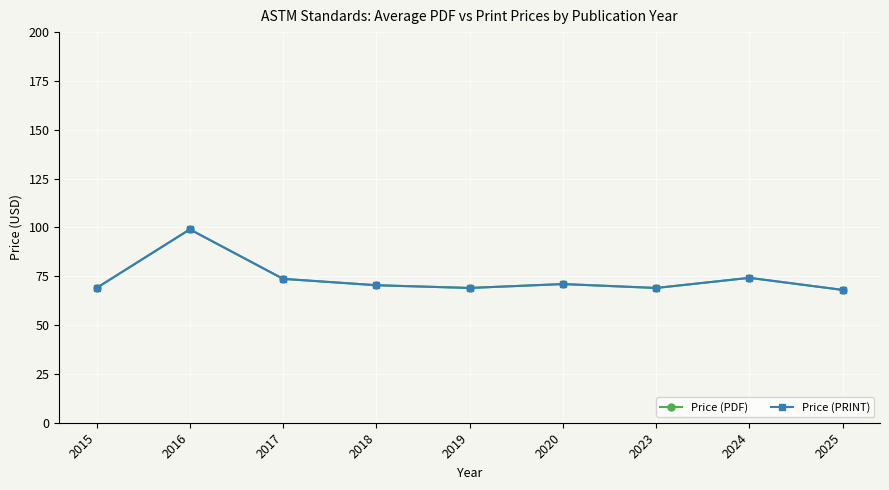

Is this an area chart (filled region under the line)?

No